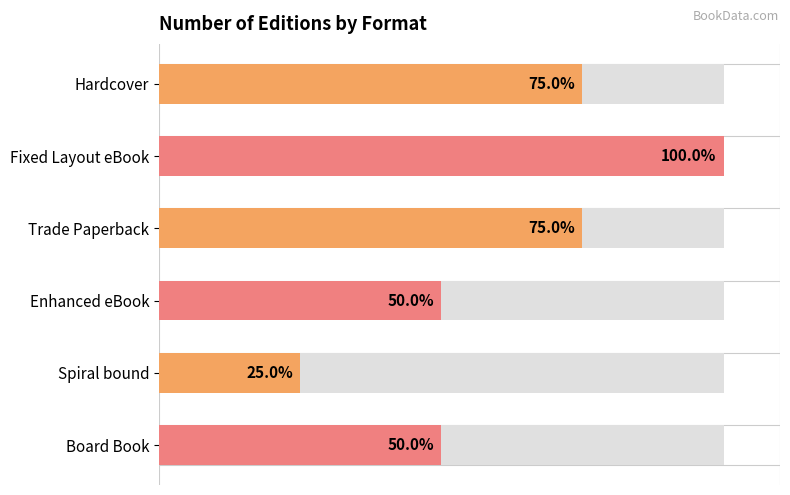

How many bars are there in total?

6